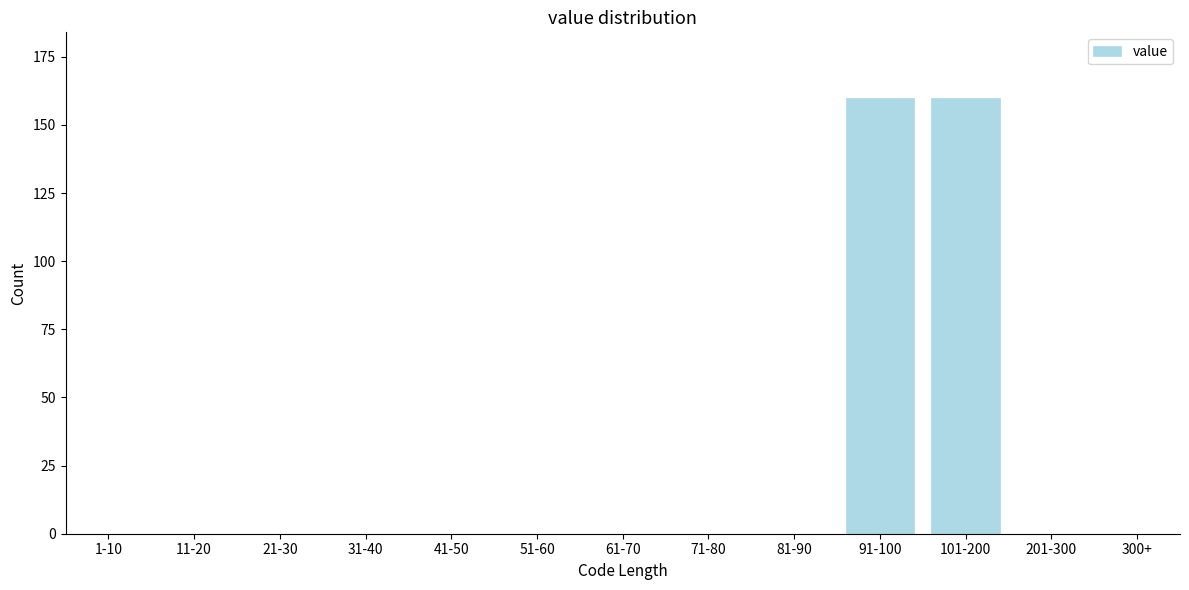

Reading left to right, transcribe all the data shown in this chart.

1-10=0	11-20=0	21-30=0	31-40=0	41-50=0	51-60=0	61-70=0	71-80=0	81-90=0	91-100=160	101-200=160	201-300=0	300+=0